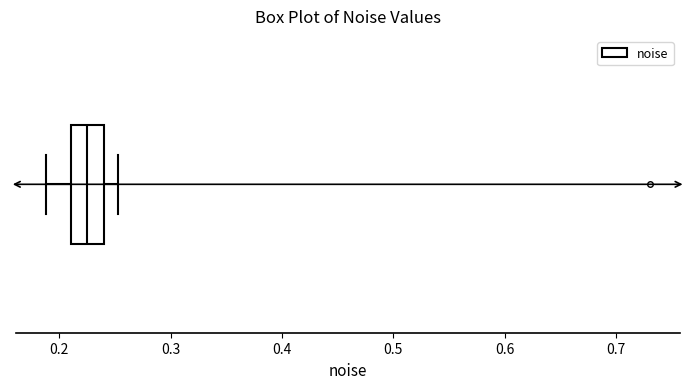

Read this box plot against the x-axis: the position of the median line, the range covered by the box, and the ends of both whiskers. The values are not printed on the chart, so give them approximately, as read against the axis.

median 0.22, box 0.21 to 0.24, whiskers 0.19 to 0.25